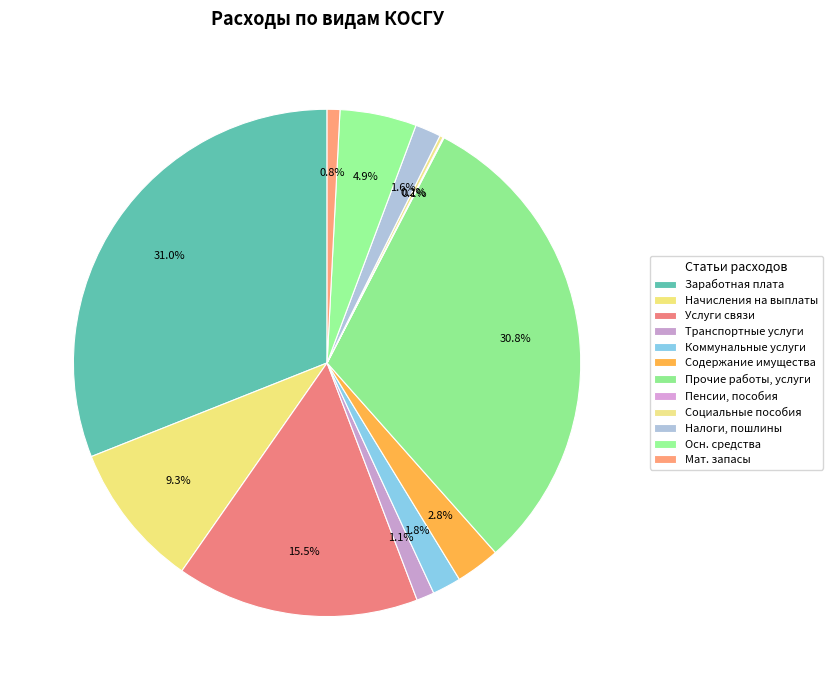

To the nearest percent, what is the average slice percentage?

8%